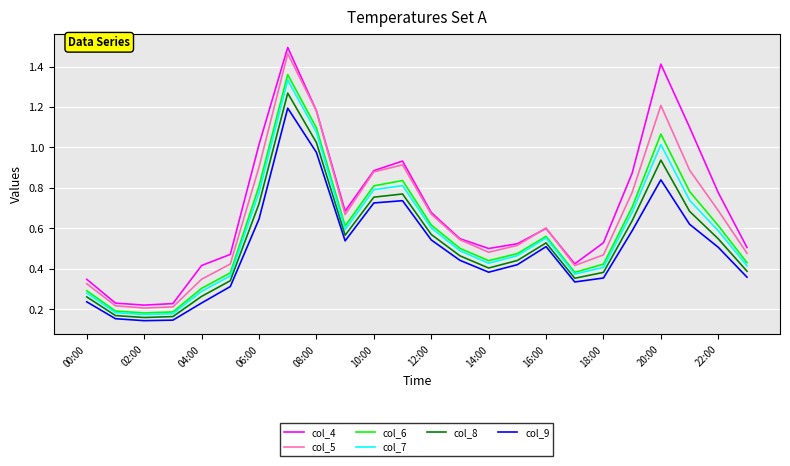

In col_8, how many points are lower than both neighbors (excluding endpoints)?

4